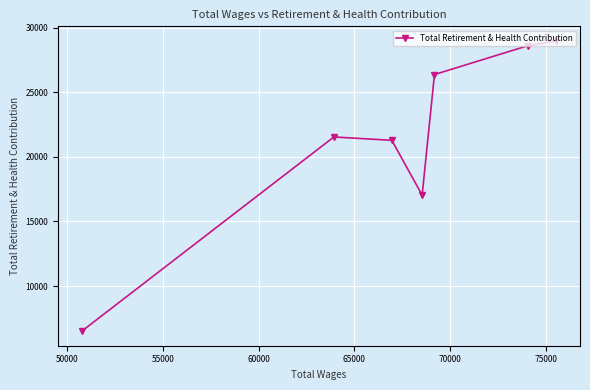

What is the value of the 4th point from the left?

17039